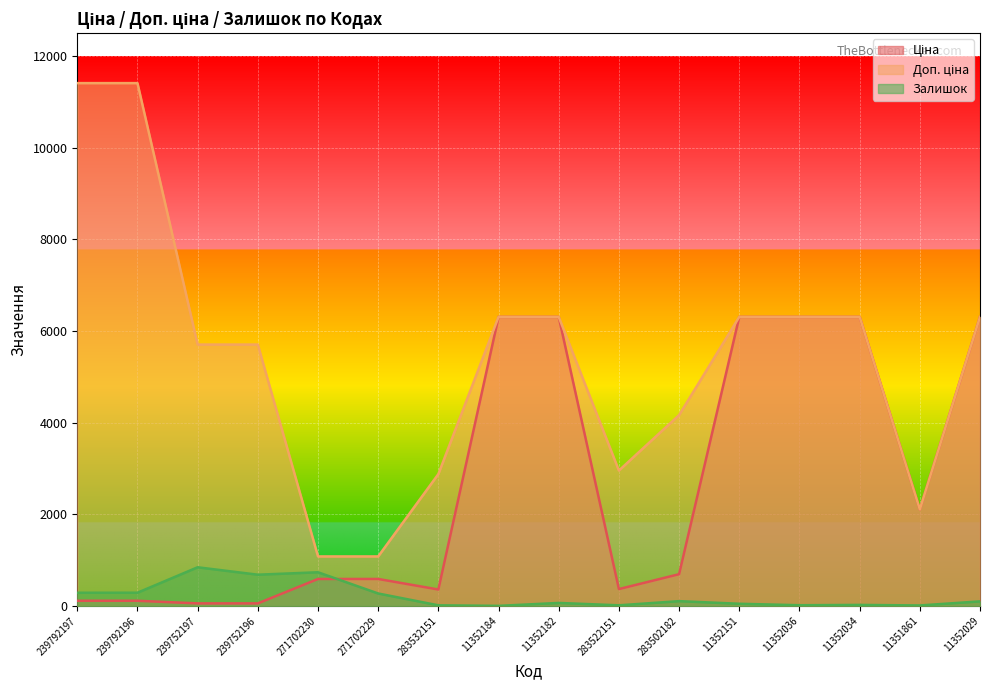

How many data points in Ціна are less than 694?

8